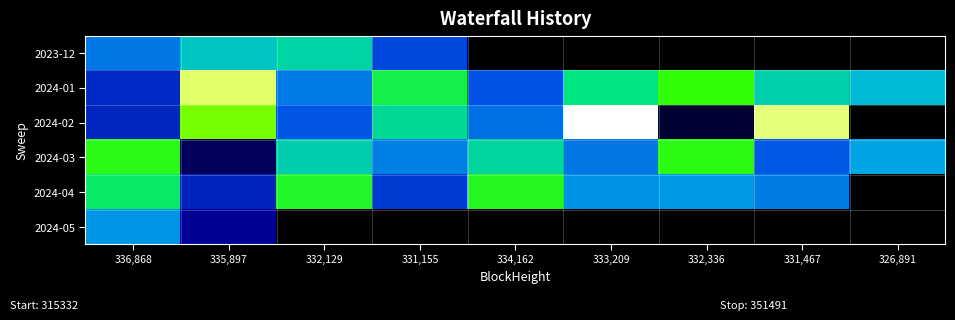

Which category has the lowest value in the 2024-05 series?

335,897